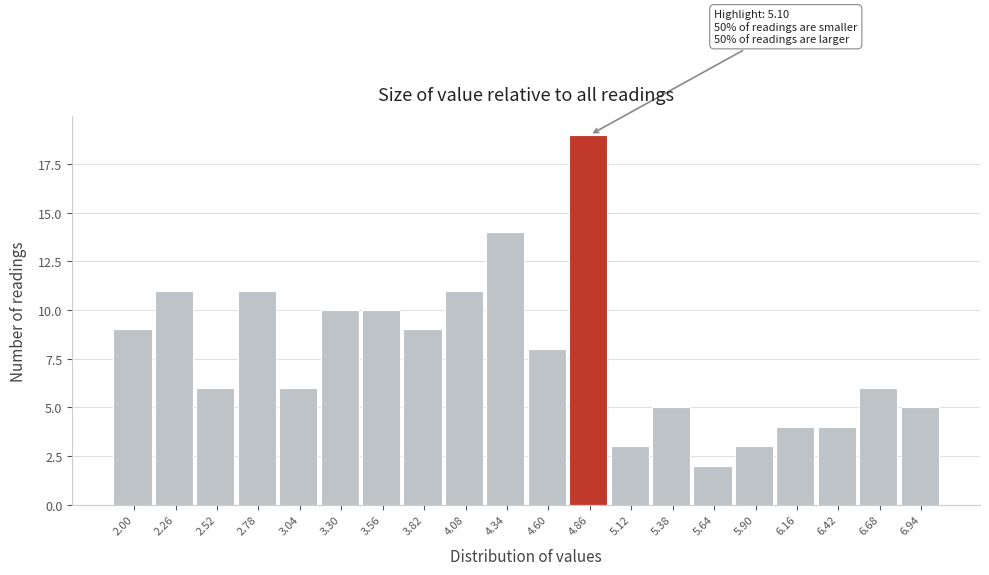

Reading right to left, what are all the values shown in this chart?

5	6	4	4	3	2	5	3	19	8	14	11	9	10	10	6	11	6	11	9